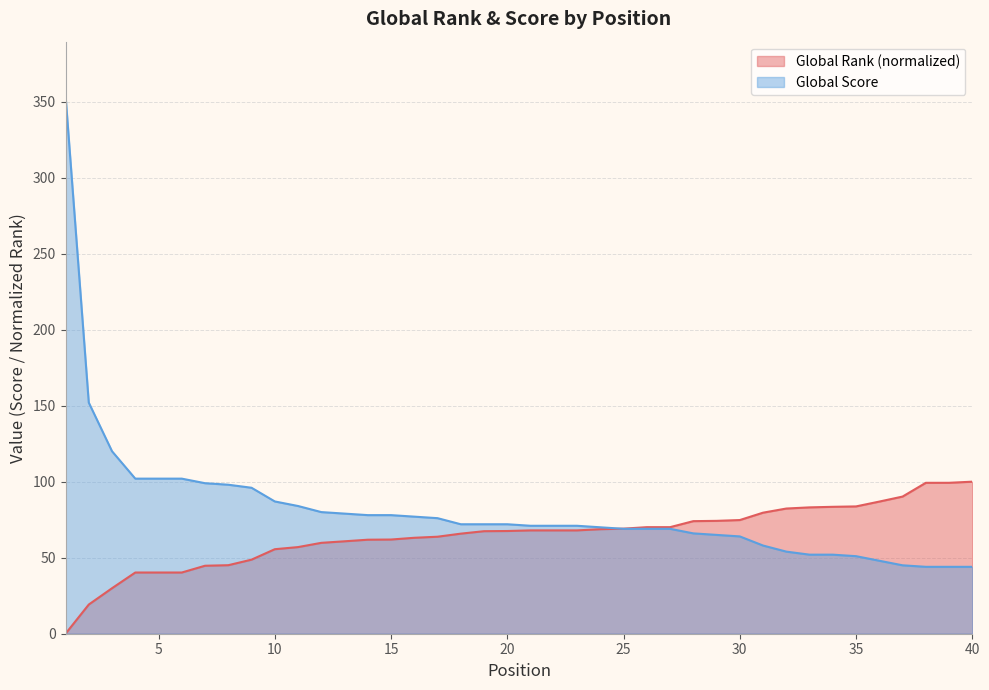

What is the difference between the Global Rank values at 11 and 26?

13.1